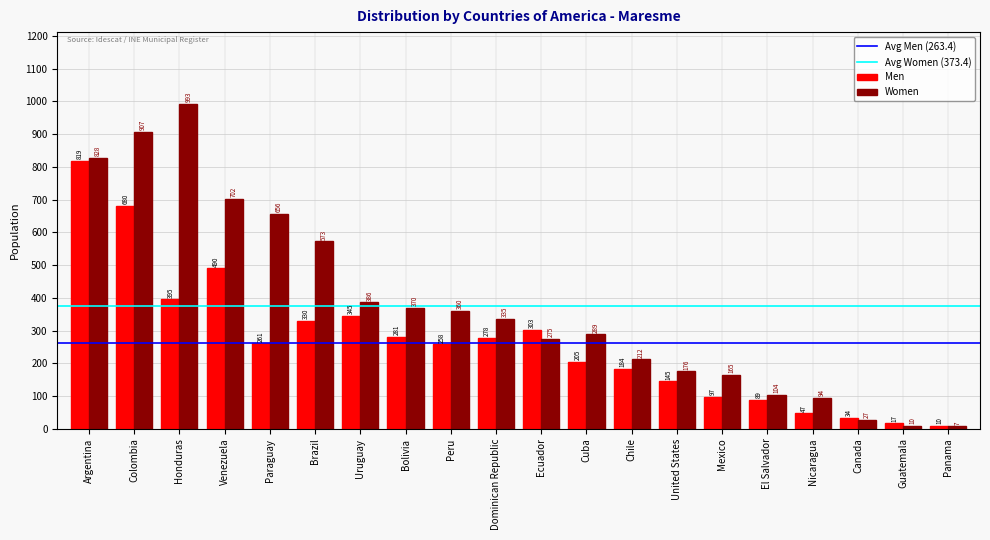

The Men series shows 819 at Argentina. True or false?

True